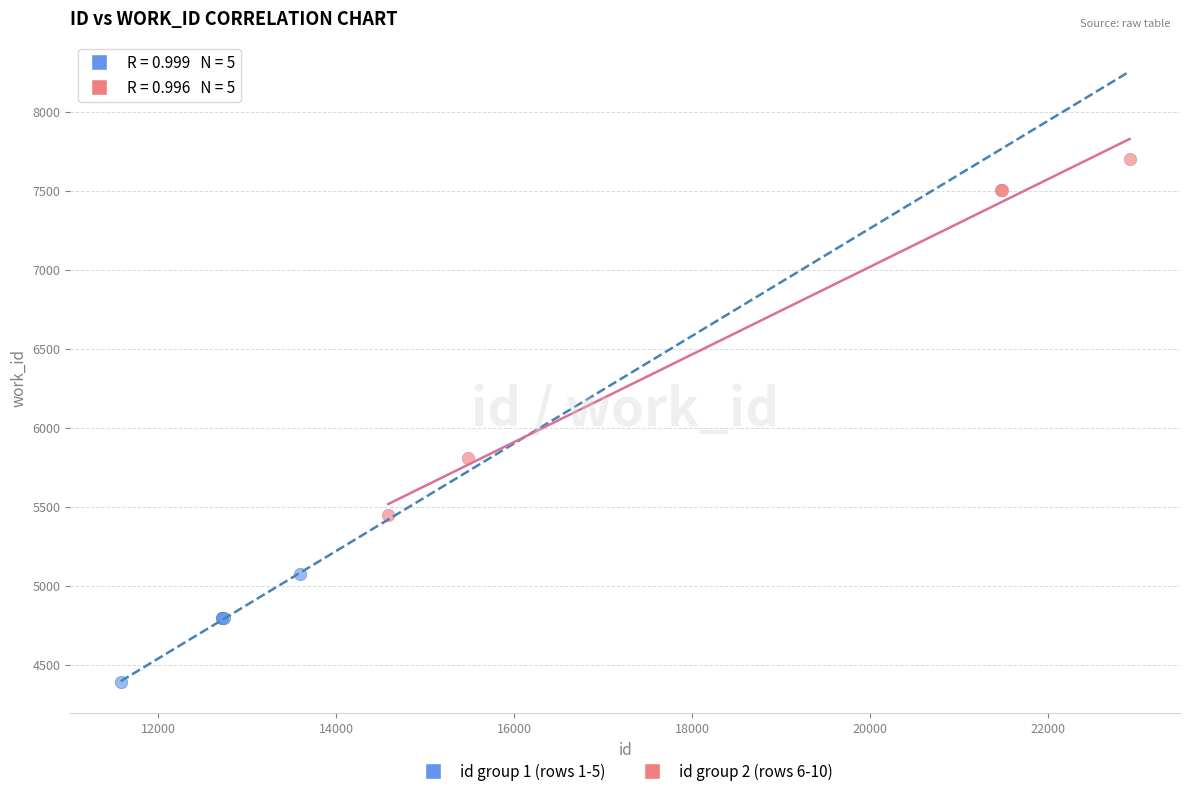

Which series has the widest spread of Y values?

id group 2 (rows 6-10)